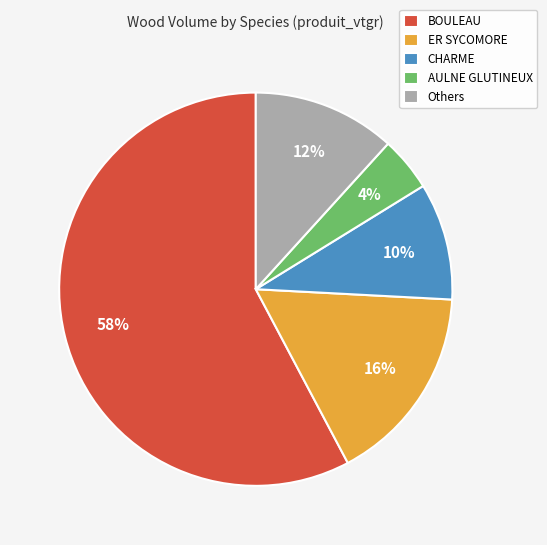

How many slices are in this pie chart?

5